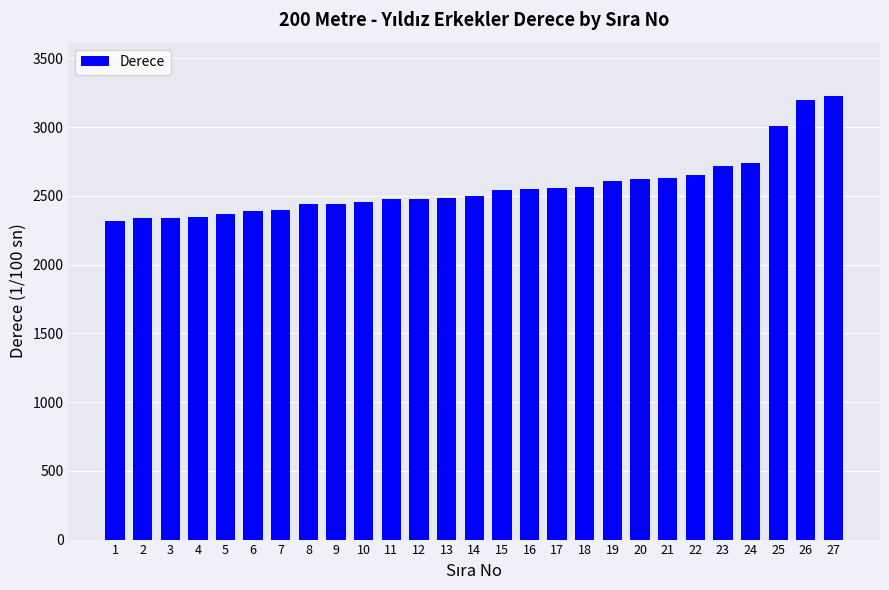

At which label is the value closest to 2772?

24